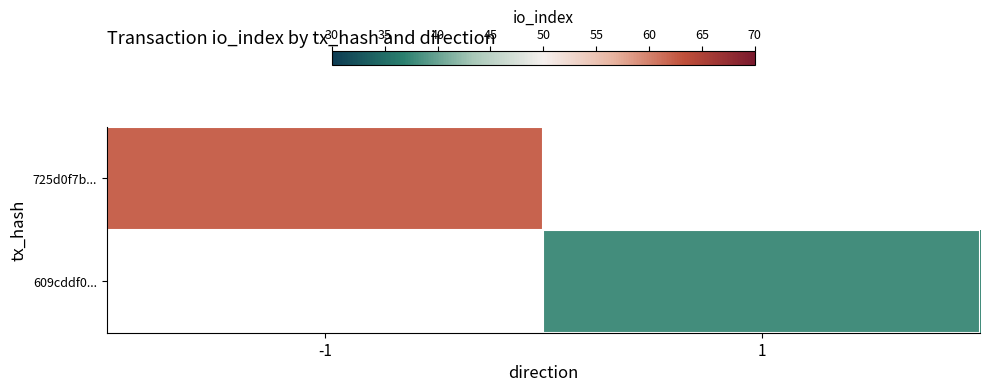

At which label is 725d0f7b... closest to 62?

-1